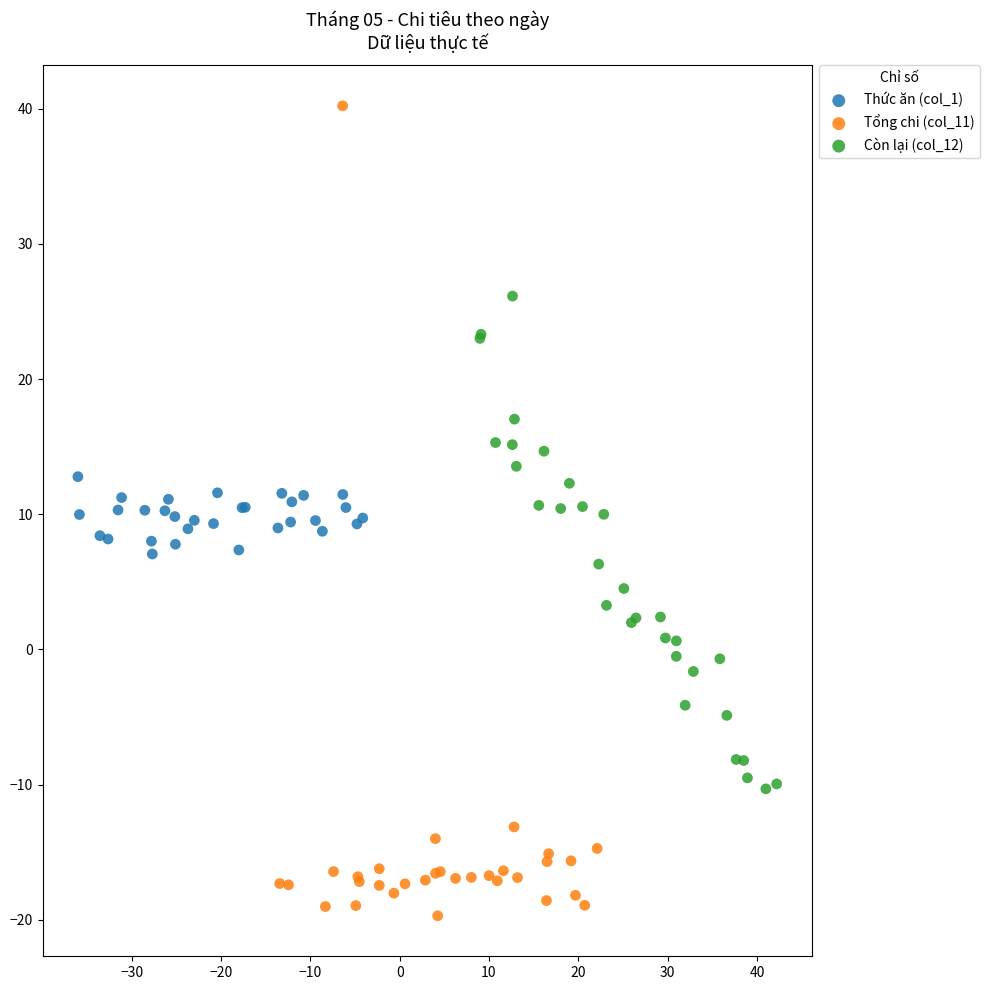

Which series contains the lowest Y value?

Tổng chi (col_11)